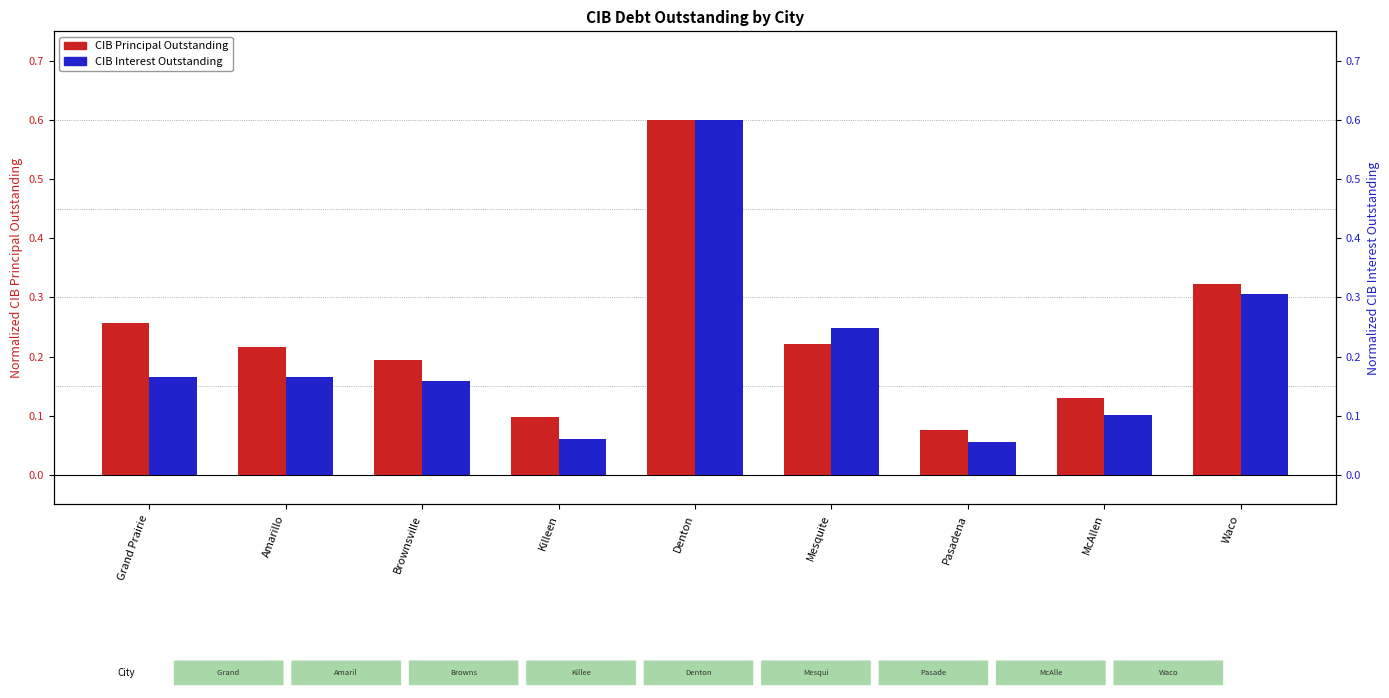

What is the minimum value for CIB Principal Outstanding?

0.1